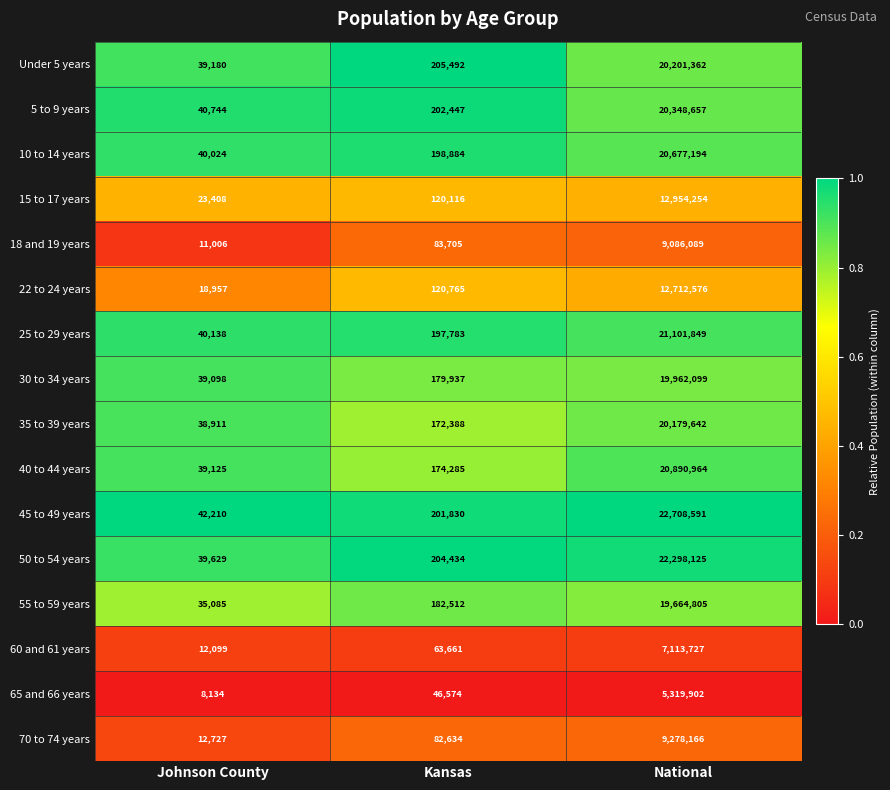

At which category is the sum across all series the highest?

National